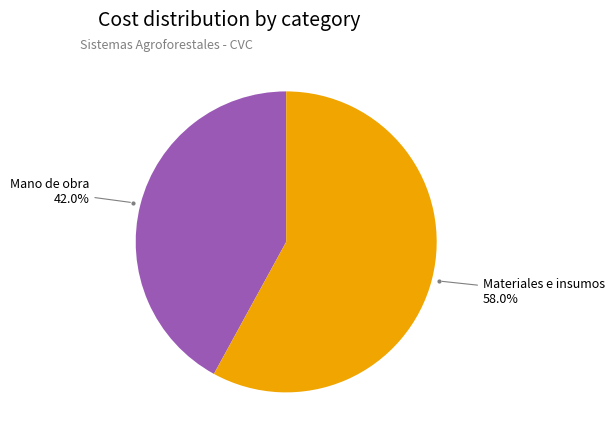

How much of the chart is everything except Mano de obra?

58.0%